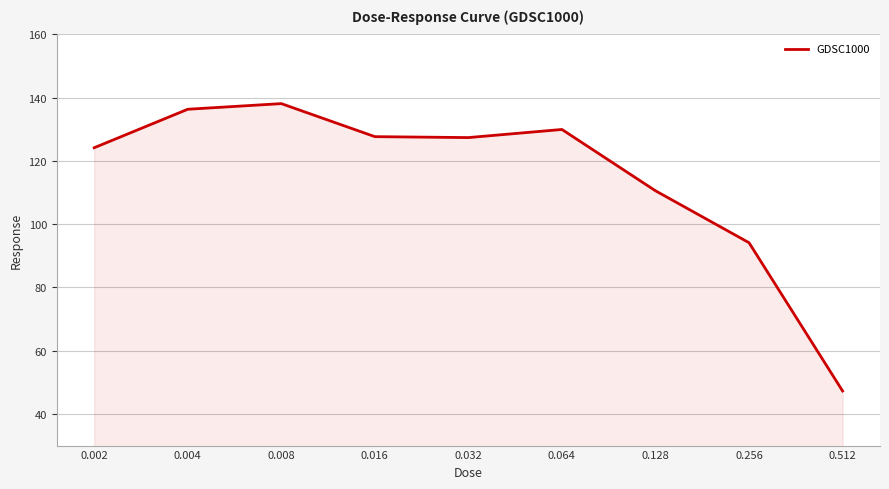

How many lines are shown in the chart?

1